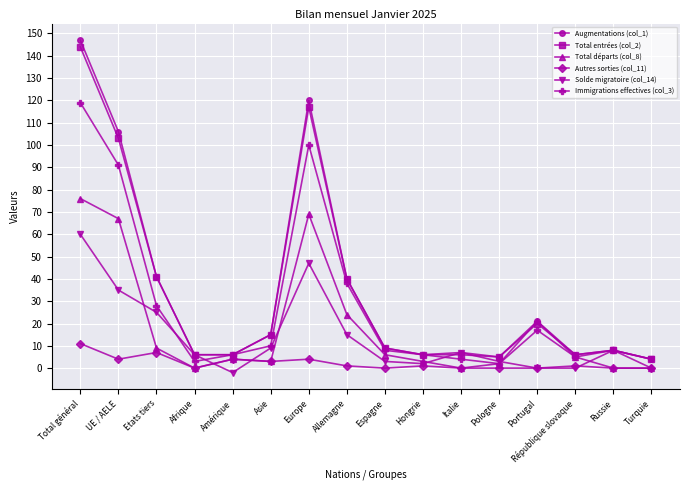

Reading left to right, extract all data points from this chart.

Augmentations (col_1): 147	106	41	6	6	15	120	40	9	6	7	5	21	6	8	4
Total entrées (col_2): 144	103	41	6	6	15	117	40	9	6	6	5	20	6	8	4
Total départs (col_8): 76	67	9	0	4	3	69	24	6	3	0	2	21	5	0	0
Autres sorties (col_11): 11	4	7	0	4	3	4	1	0	1	0	0	0	1	0	0
Solde migratoire (col_14): 60	35	25	6	-2	9	47	15	3	2	7	3	0	0	8	4
Immigrations effectives (col_3): 119	91	28	3	6	10	100	38	8	6	4	2	17	5	8	0